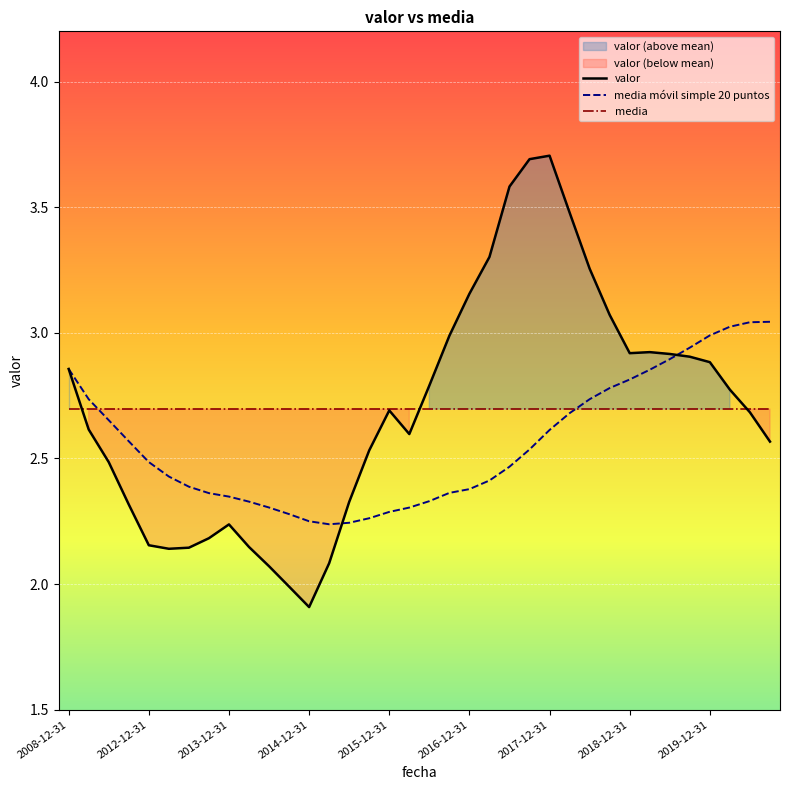

What is the value of the valor point at the 17th from the left?

2.7